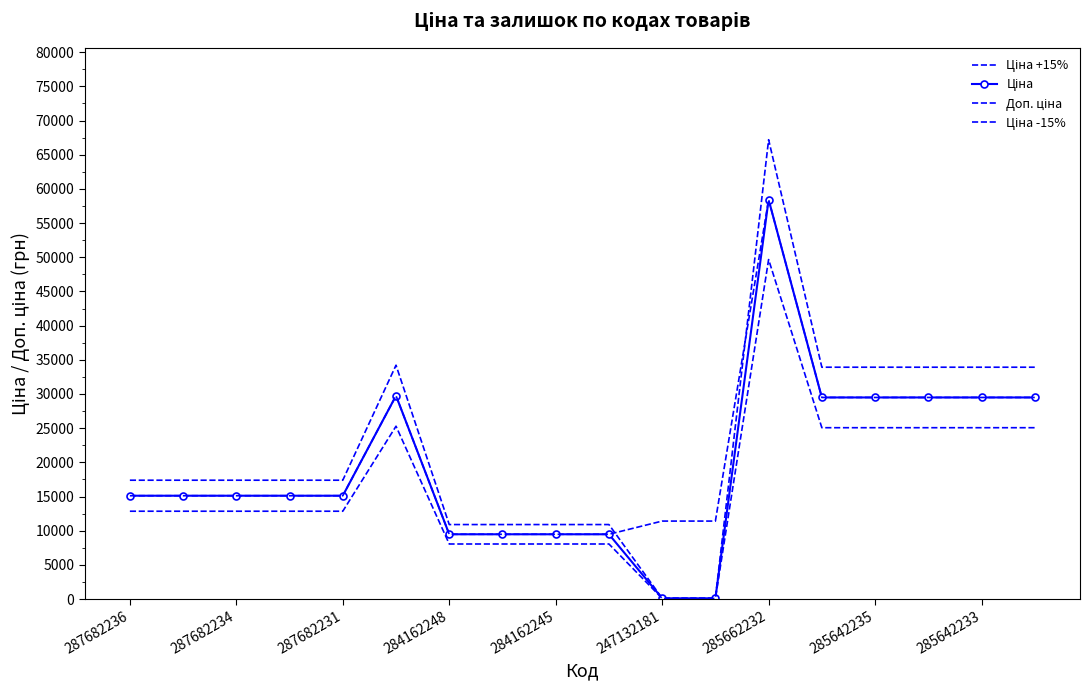

How many categories are shown in the chart?

18